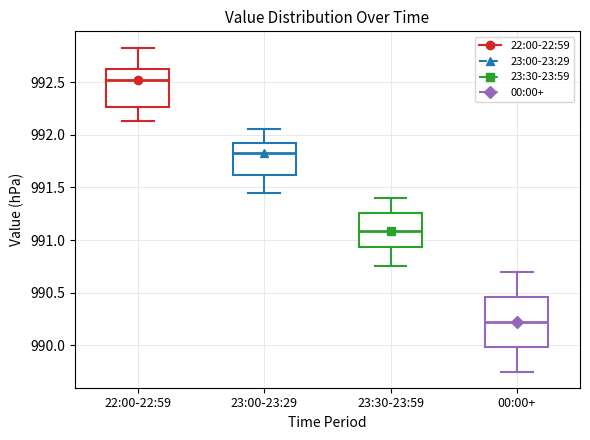

Where is the upper edge of the box for 00:00+ on the y-axis? The values are not printed on the chart, so give them approximately, as read against the axis.

990.45